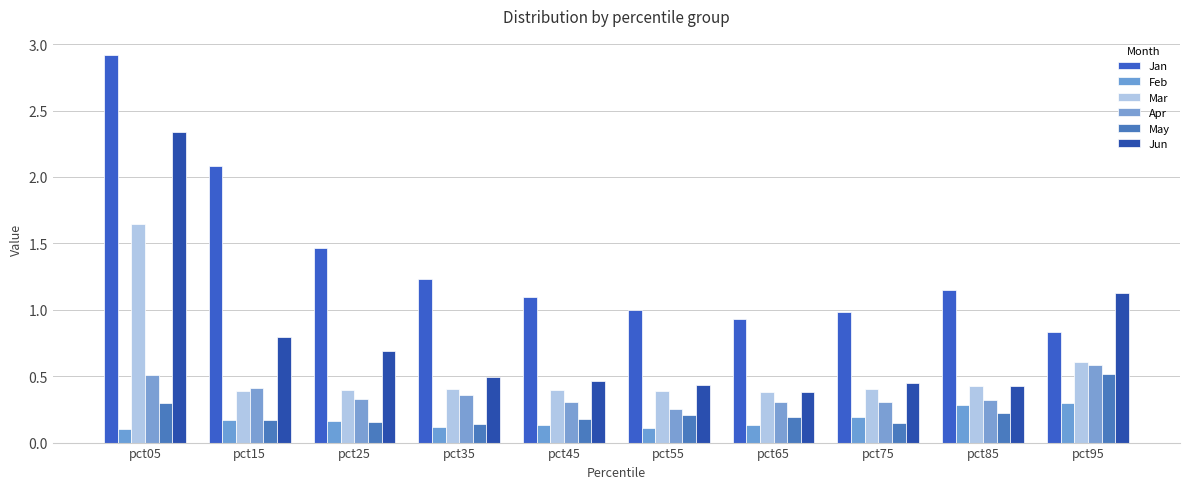

Does the chart contain any negative values?

No